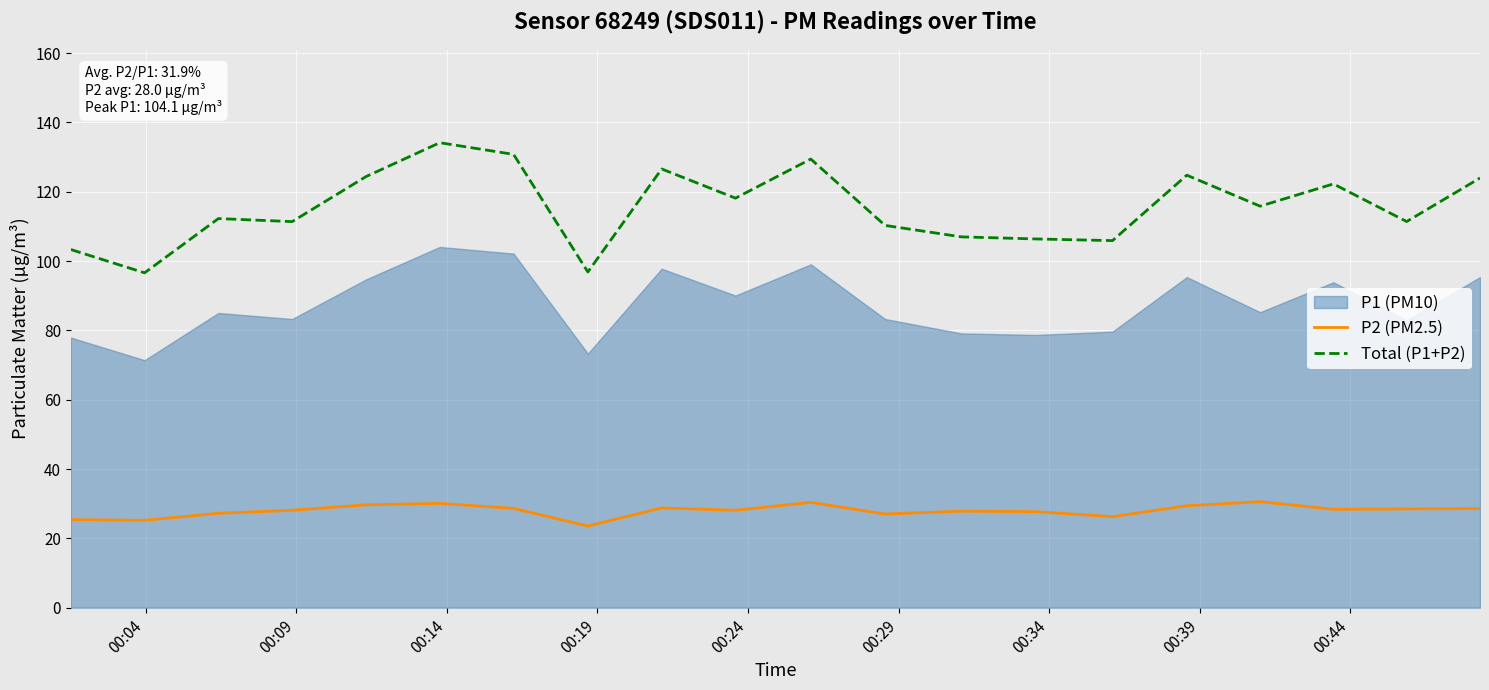

True or false: P2 (PM2.5) and Total (P1+P2) intersect in this chart.

False